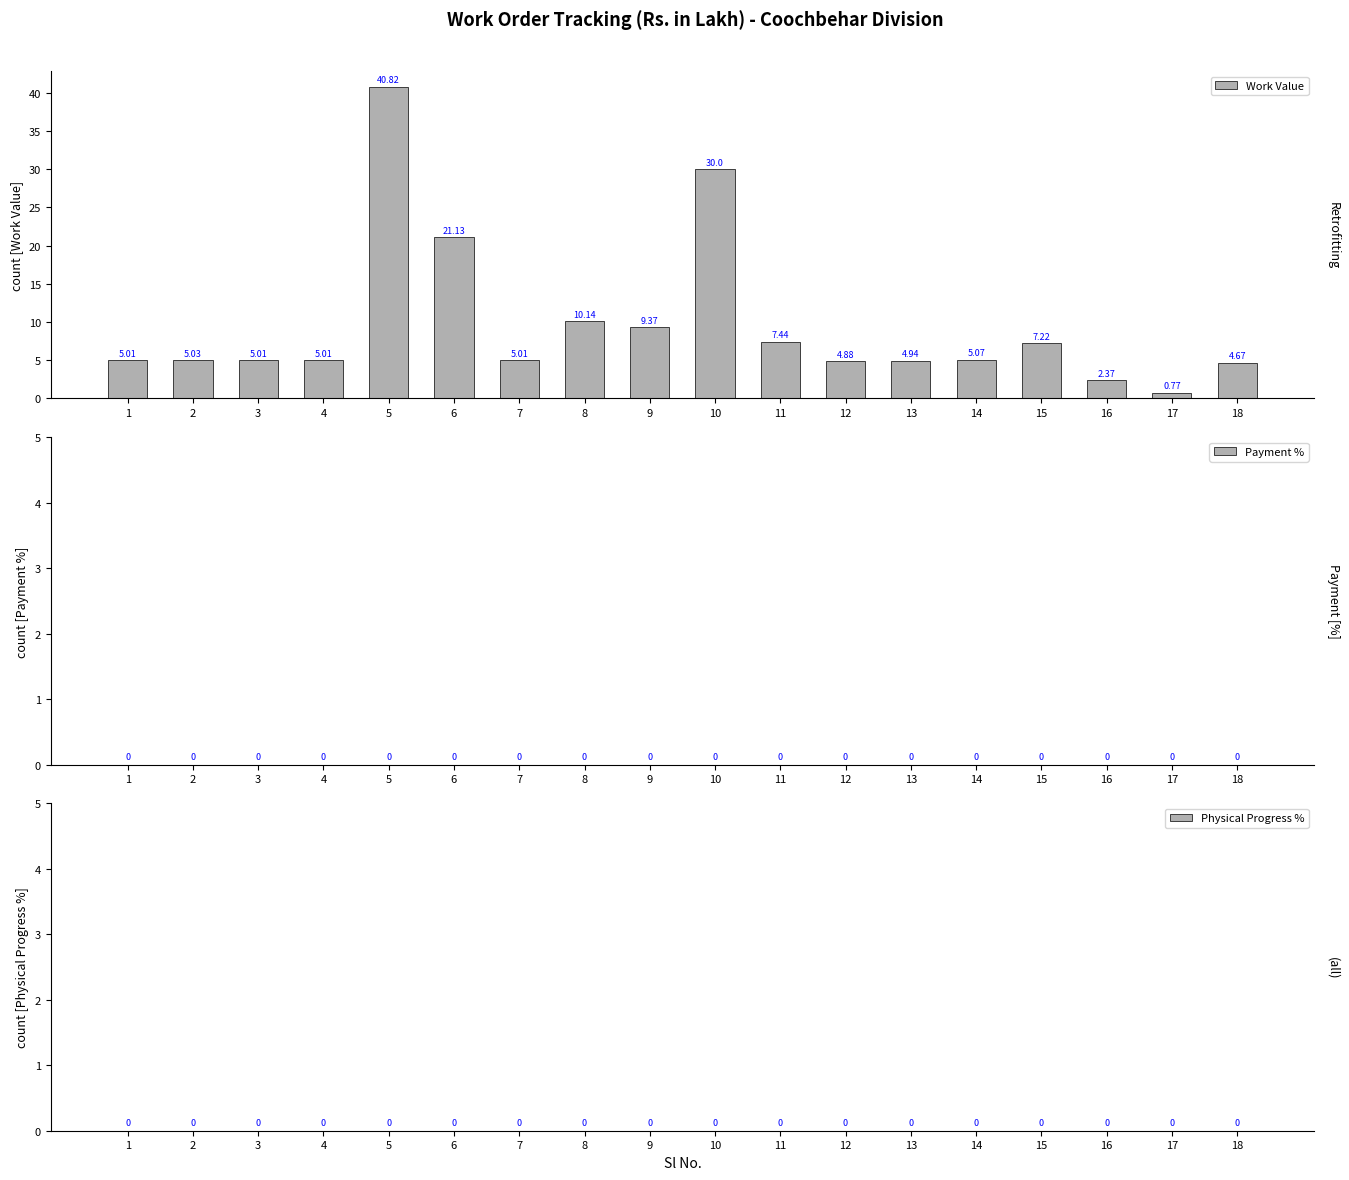

Which has a higher value, 11 or 10?

10